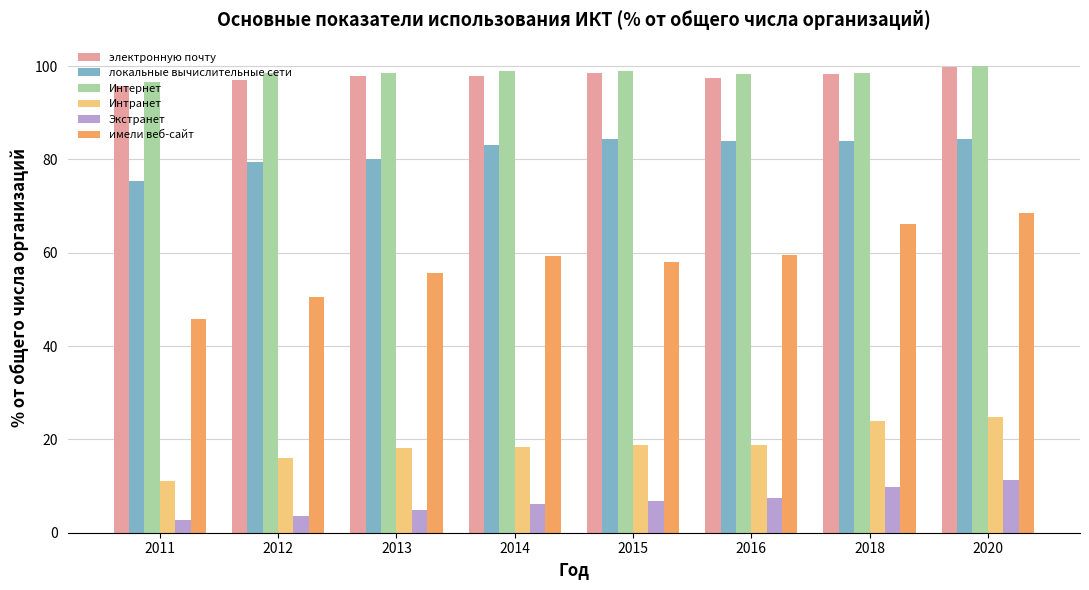

How many data points in имели веб-сайт are above 59?

4